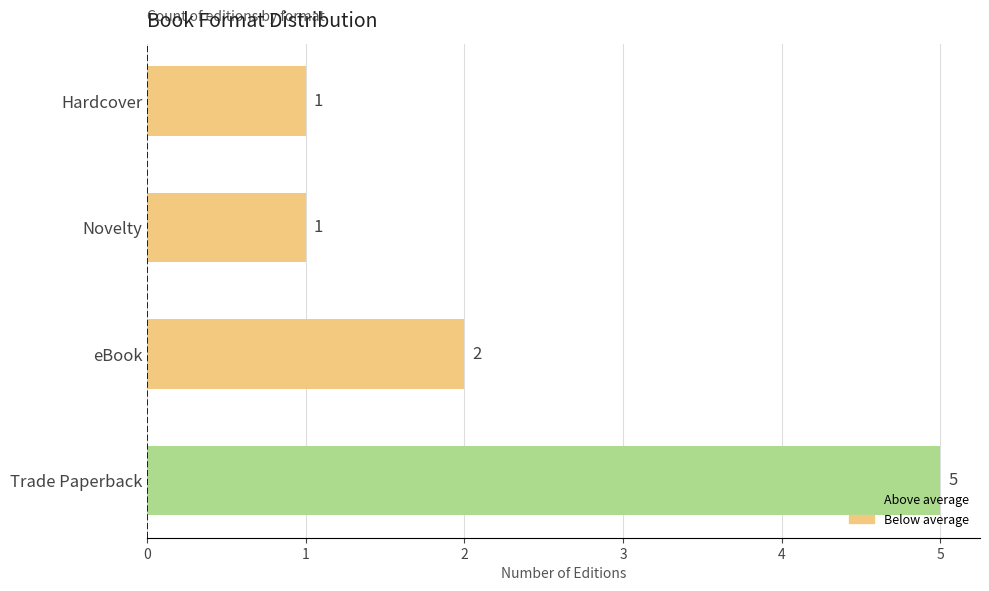

True or false: the data shows 0 at Hardcover.

False